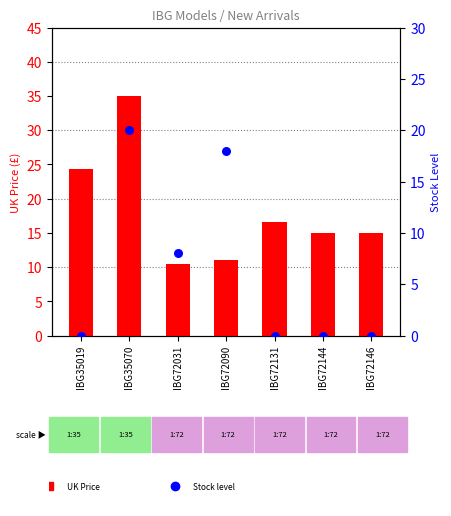

What are all the series names shown in the legend?

UK Price (£), Stock Level